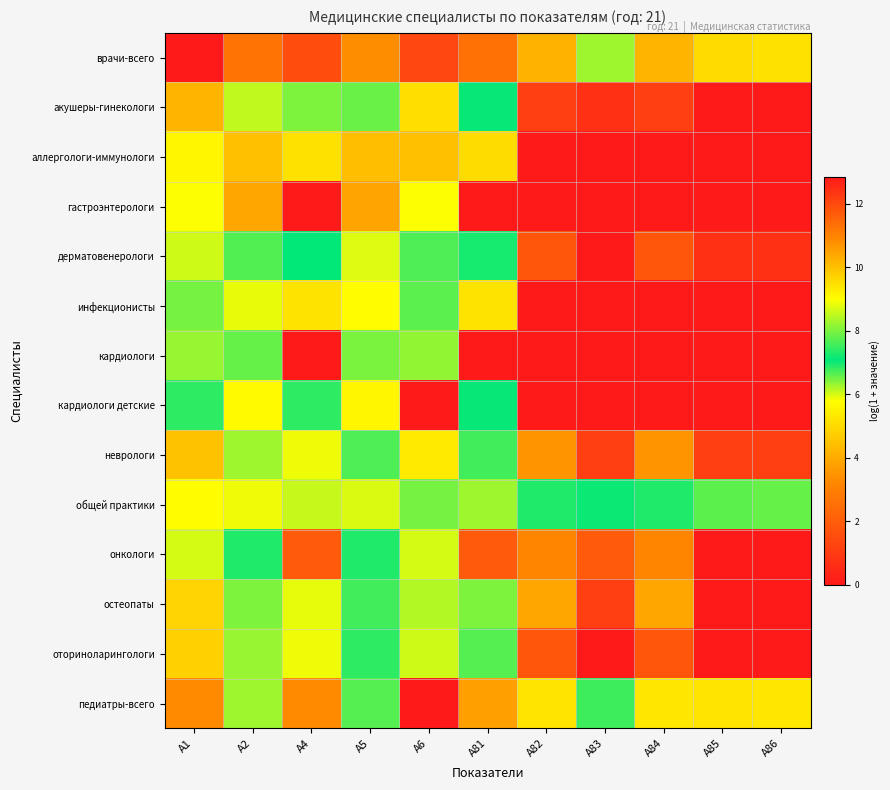

What is the total value across all series at A83?

27.0